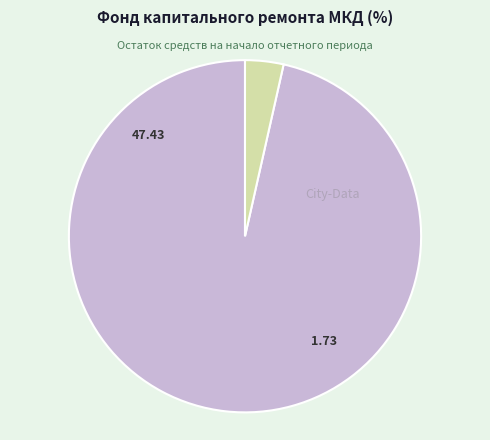

Does any single category account for the majority?

Yes